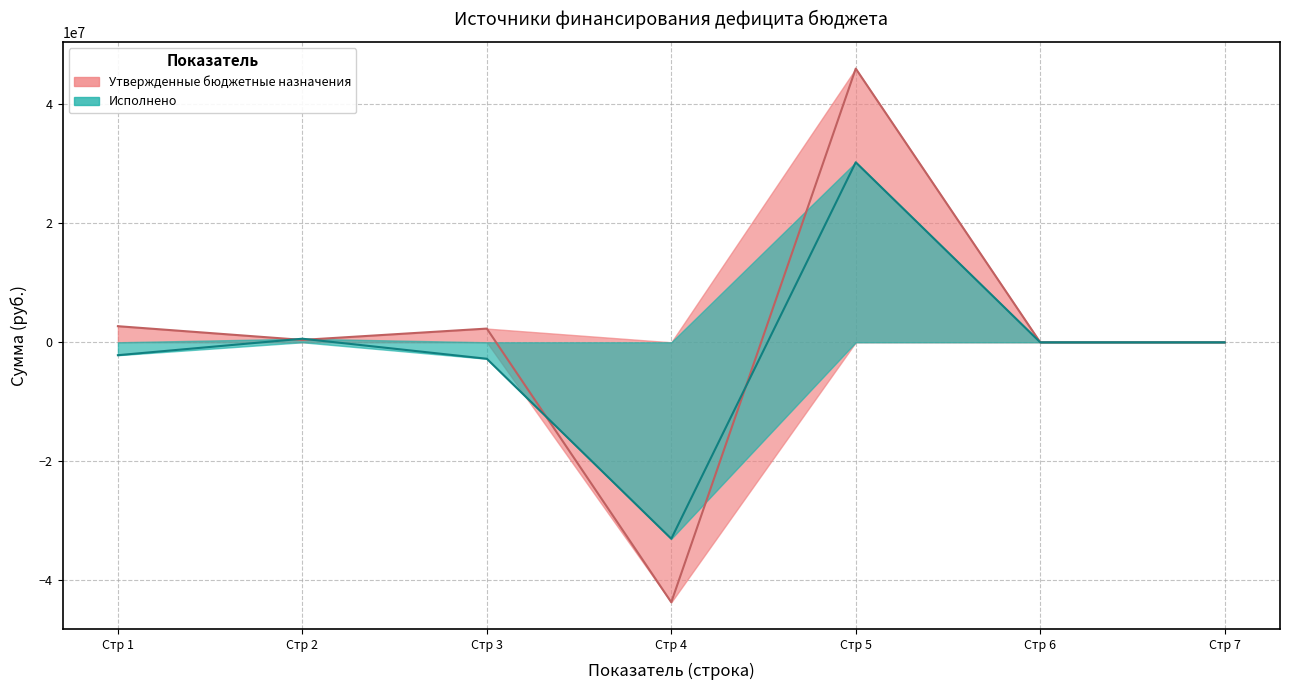

Which series has the widest spread of values?

Утвержденные бюджетные назначения